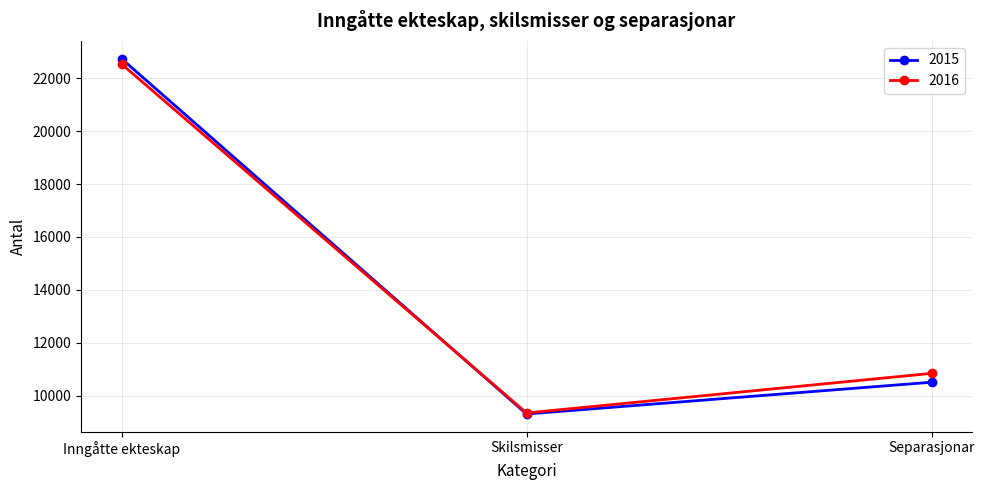

What is the total value across all series at Separasjonar?

21349